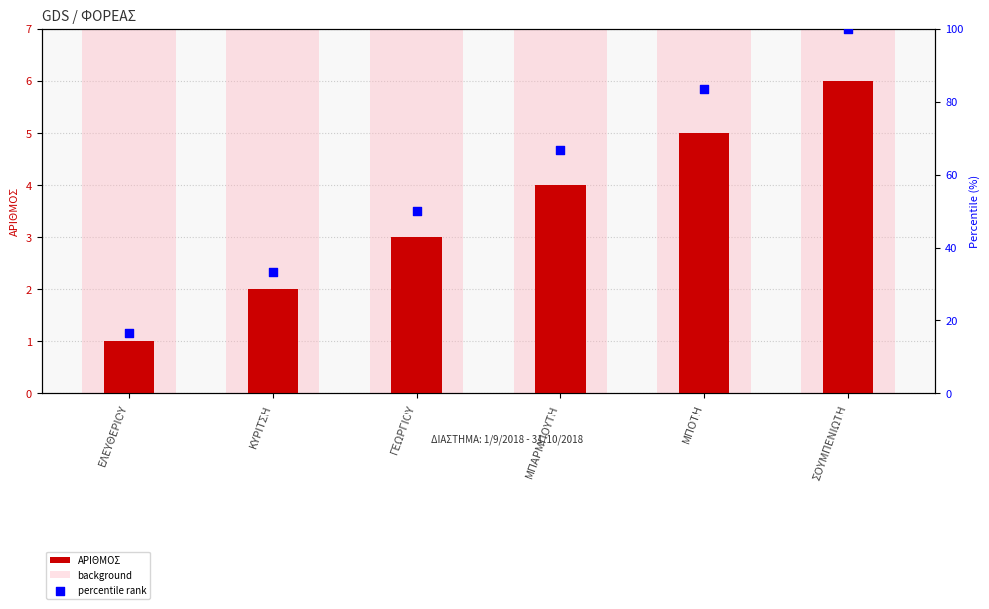

At which category is the sum across all series the highest?

ΣΟΥΜΠΕΝΙΩΤΗ